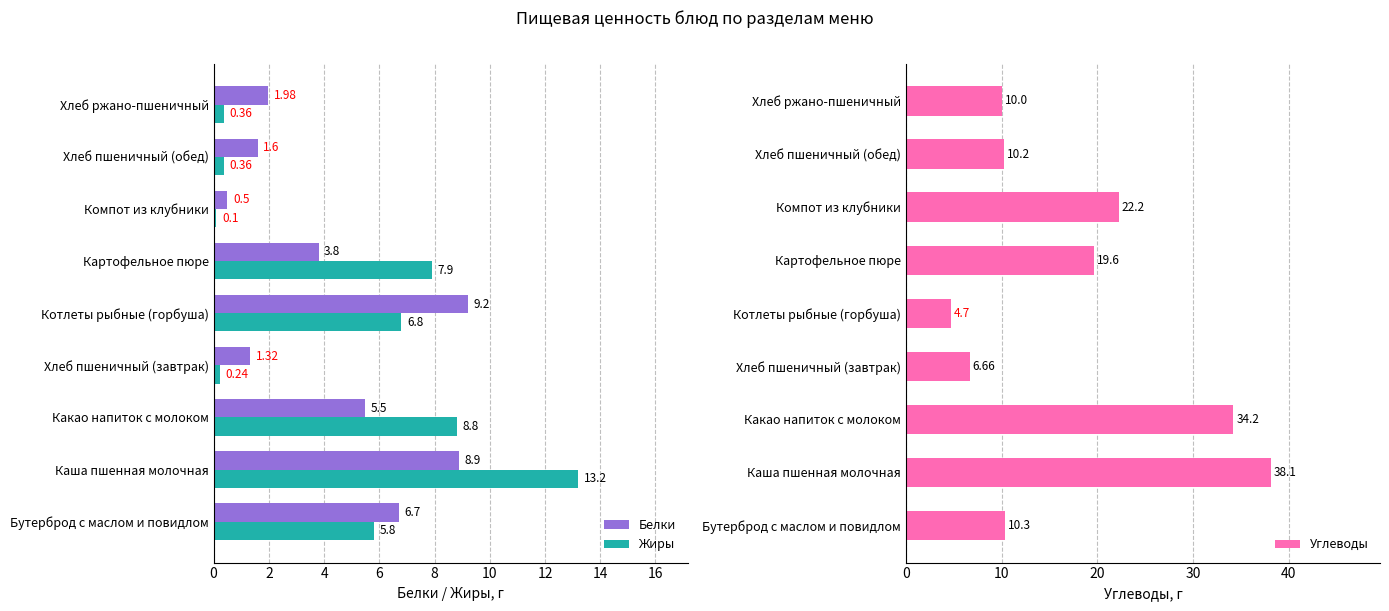

What is the total value across all series at 10?

31.3